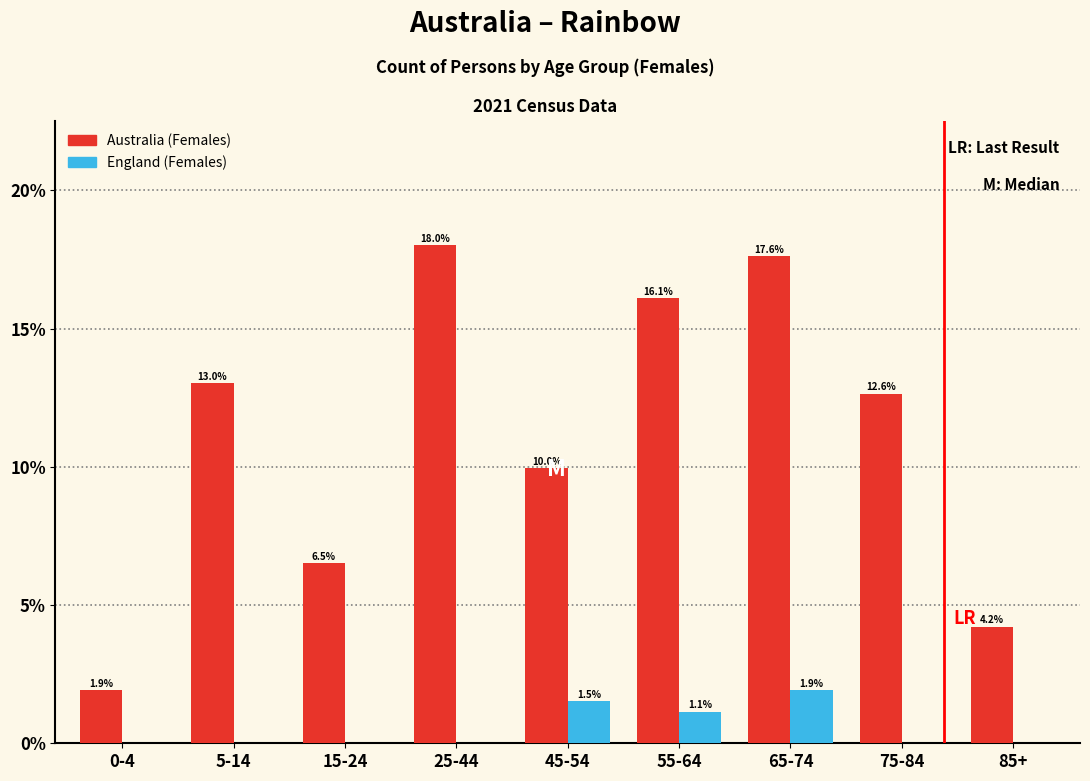

Reading left to right, transcribe all the data shown in this chart.

Australia (Females): 0-4=1.9	5-14=13.0	15-24=6.5	25-44=18.0	45-54=10.0	55-64=16.1	65-74=17.6	75-84=12.6	85+=4.2
England (Females): 0-4=0.0	5-14=0.0	15-24=0.0	25-44=0.0	45-54=1.5	55-64=1.1	65-74=1.9	75-84=0.0	85+=0.0